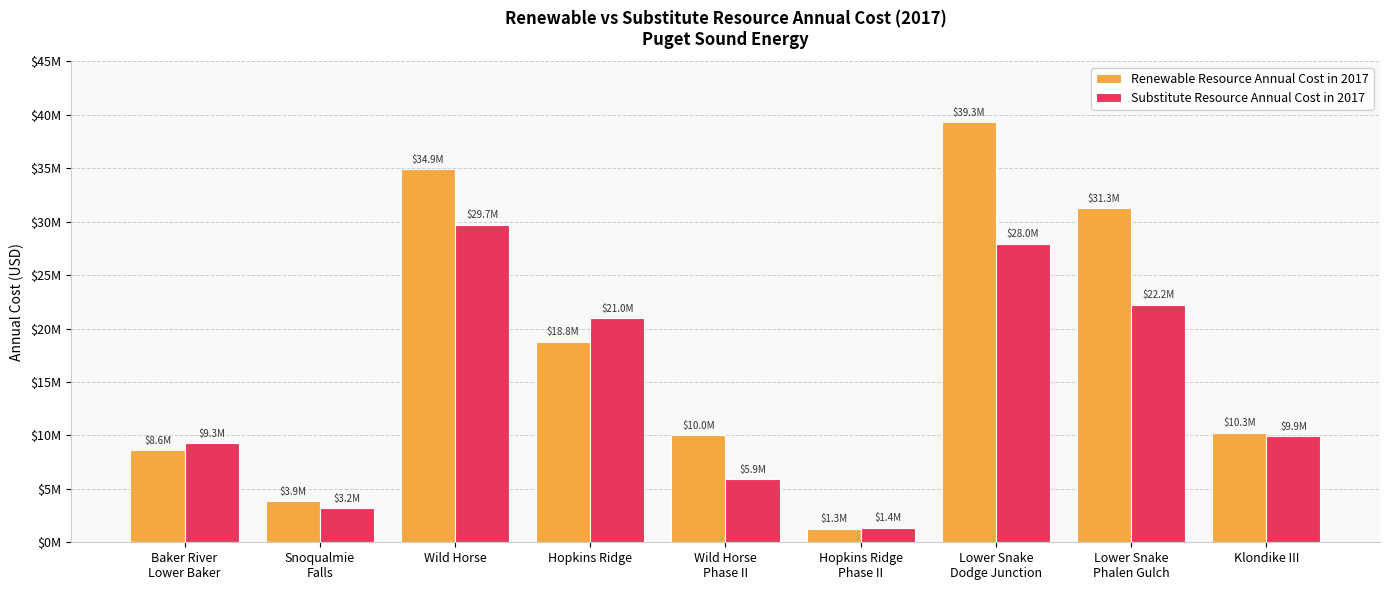

Count the number of categories in the chart.

9